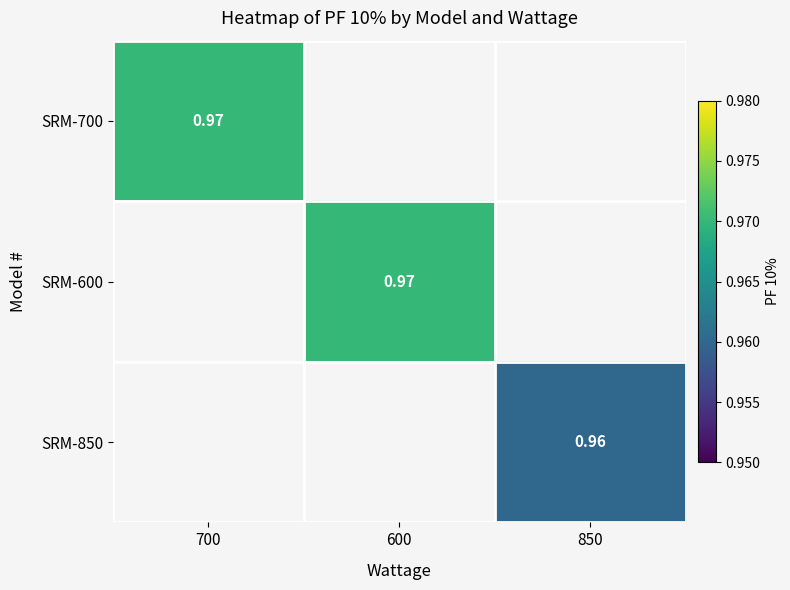

List the labels in order of SRM-600 value, smallest first.

700, 600, 850